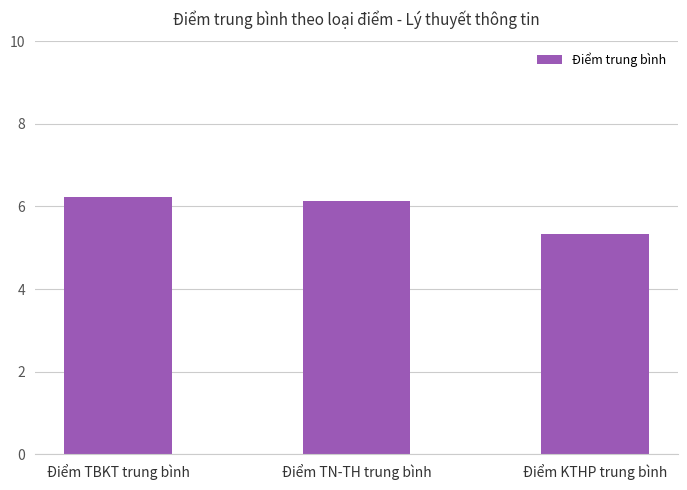

Count the values in the range 5 to 6.

1